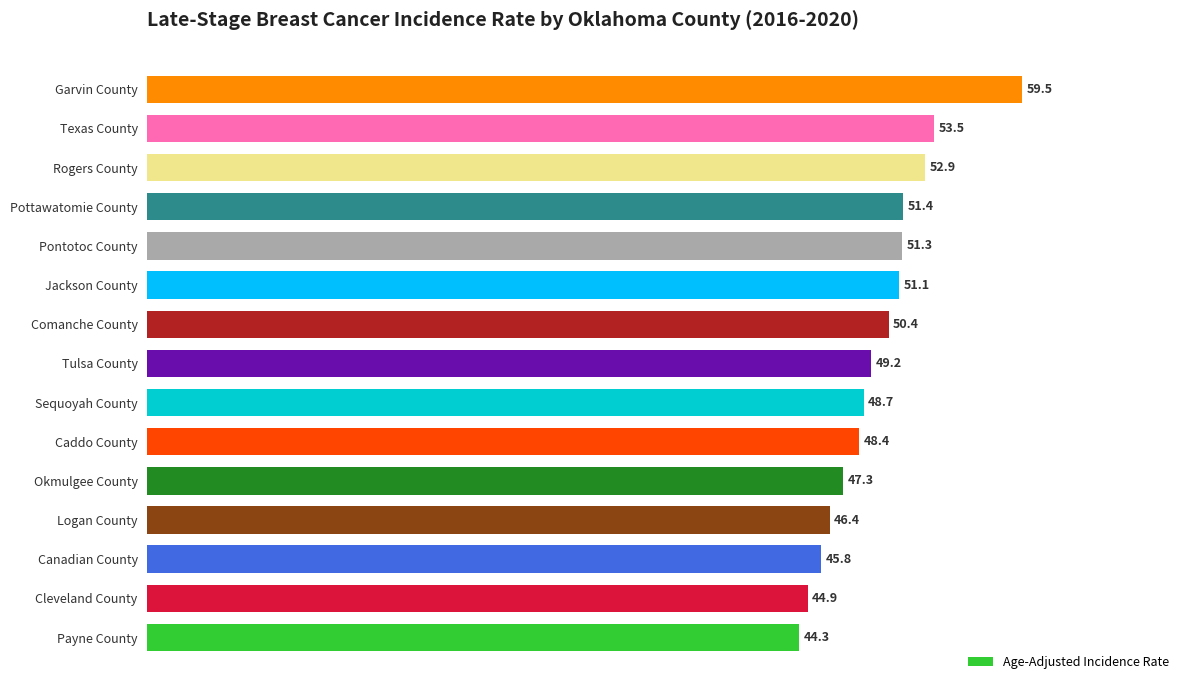

Reading bottom to top, extract all data points from this chart.

44.3	44.9	45.8	46.4	47.3	48.4	48.7	49.2	50.4	51.1	51.3	51.4	52.9	53.5	59.5